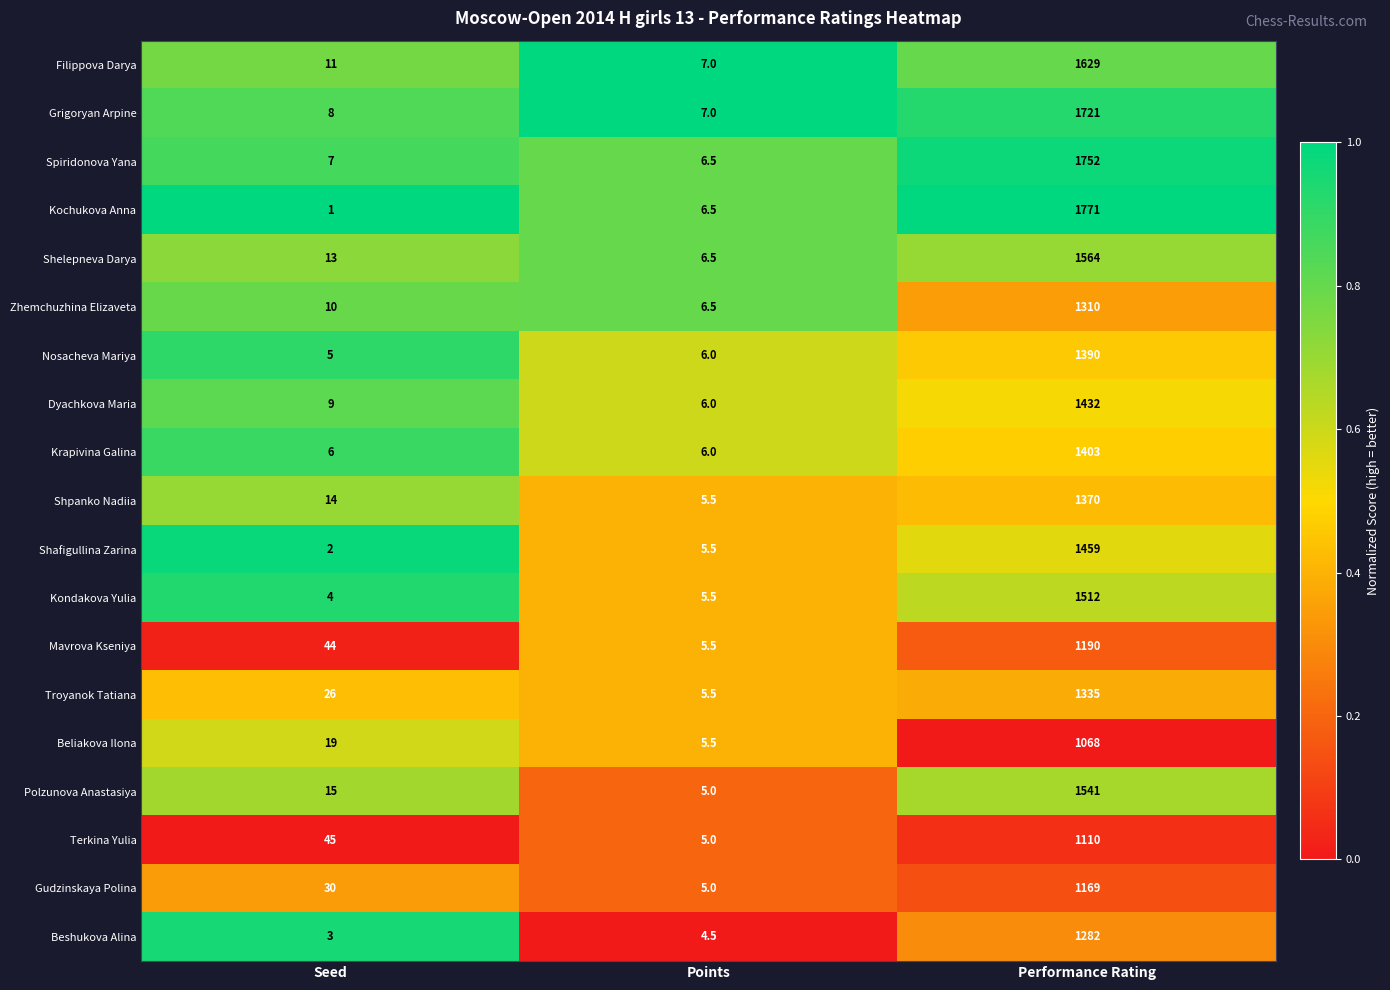

Is it true that Shafigullina Zarina equals 2.0 at Seed?

True